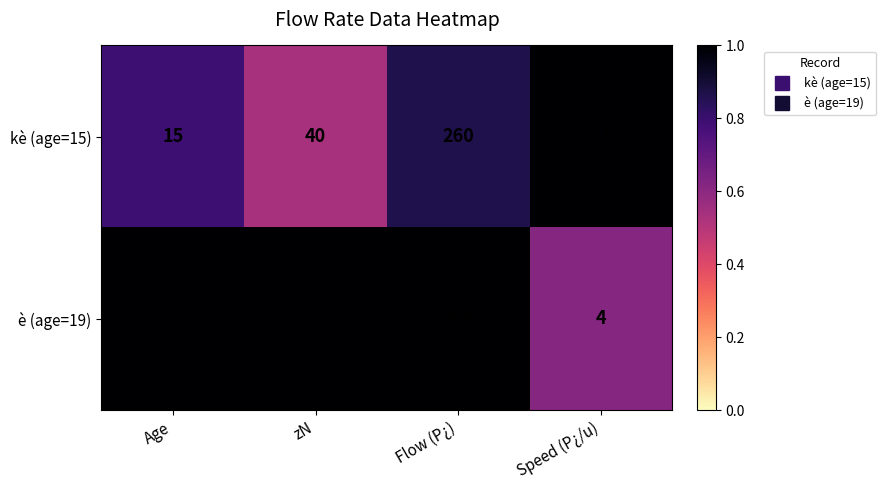

Rank the series by their average value, from highest to lowest.

è (age=19), kè (age=15)